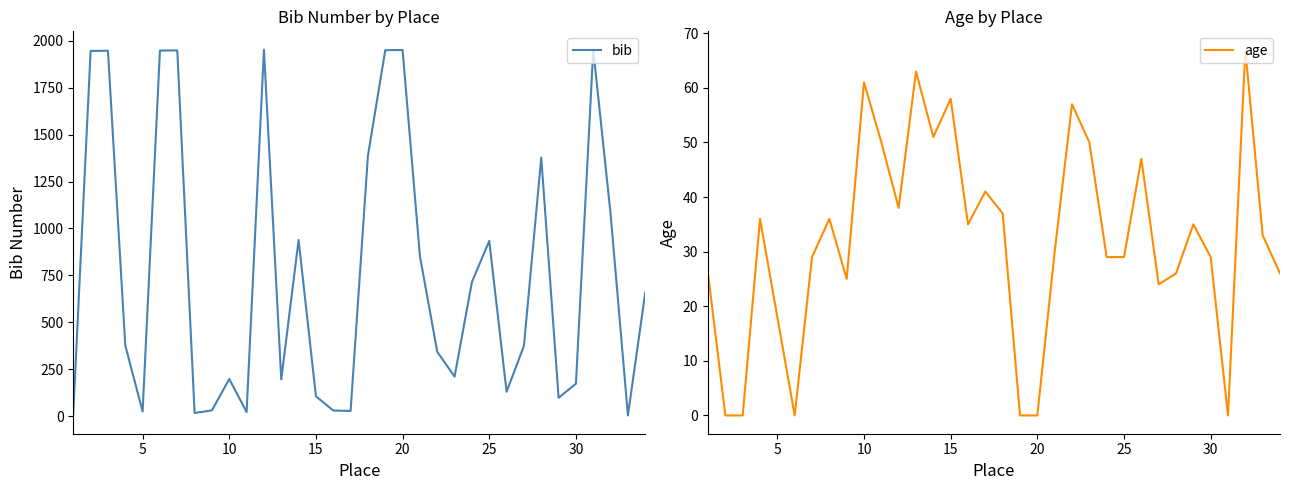

True or false: bib and age intersect in this chart.

True